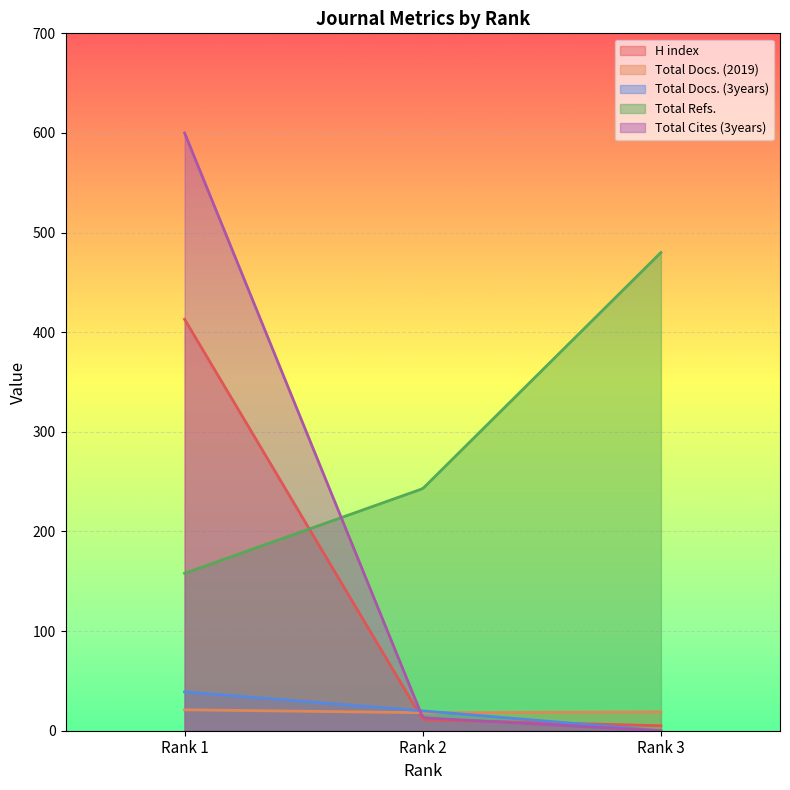

The value of Total Docs. (3years) at Rank 2 is 28. True or false?

False